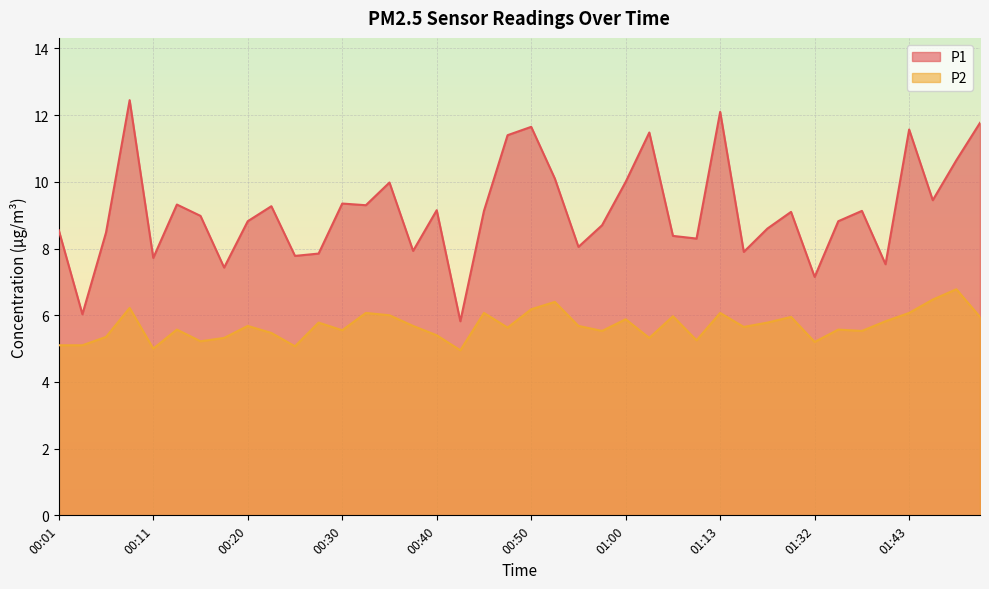

Where does the P2 series first go above 5?

00:01